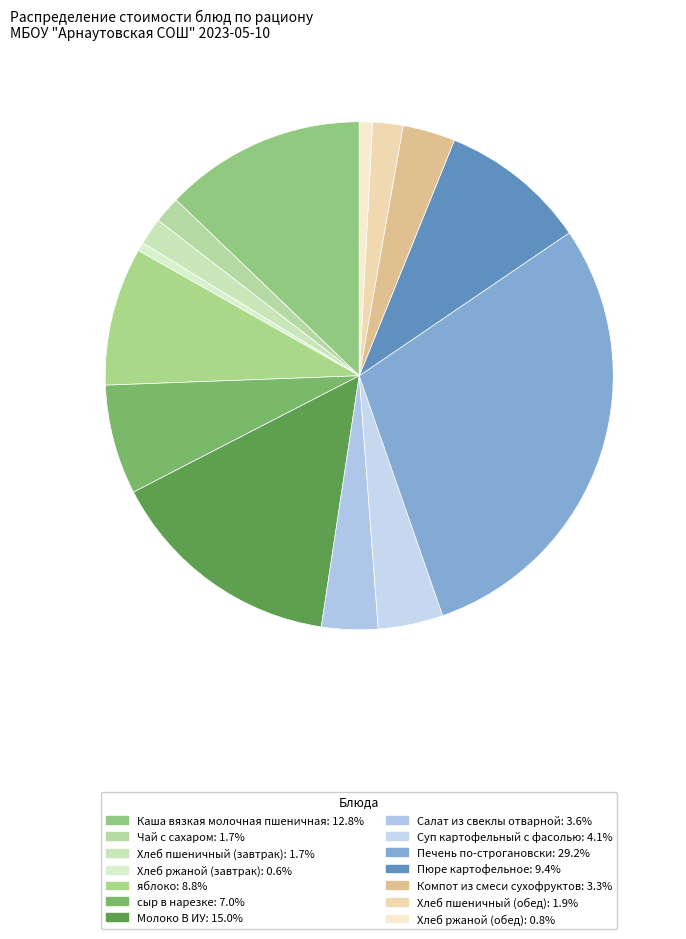

To the nearest percent, what portion does Каша вязкая молочная пшеничная represent?

13%